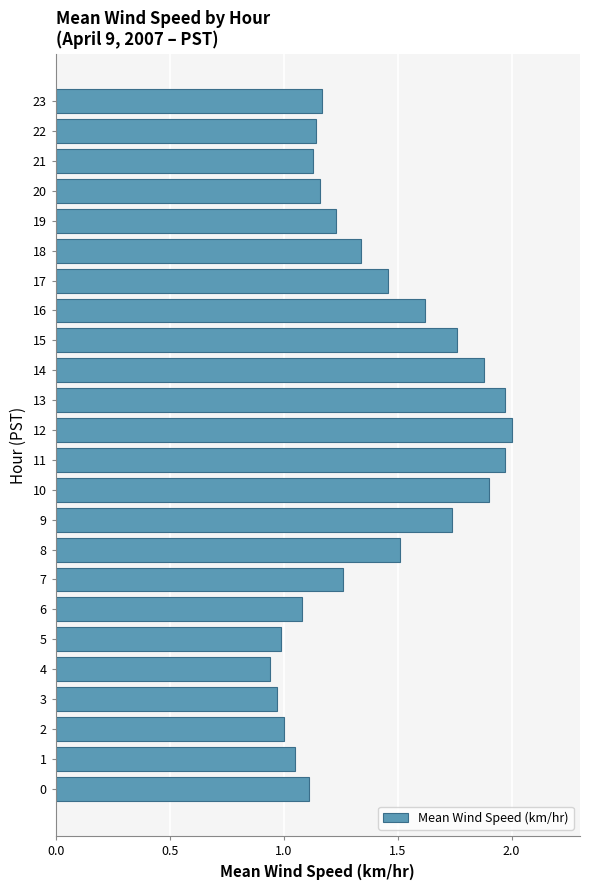

What is the average value?

1.4